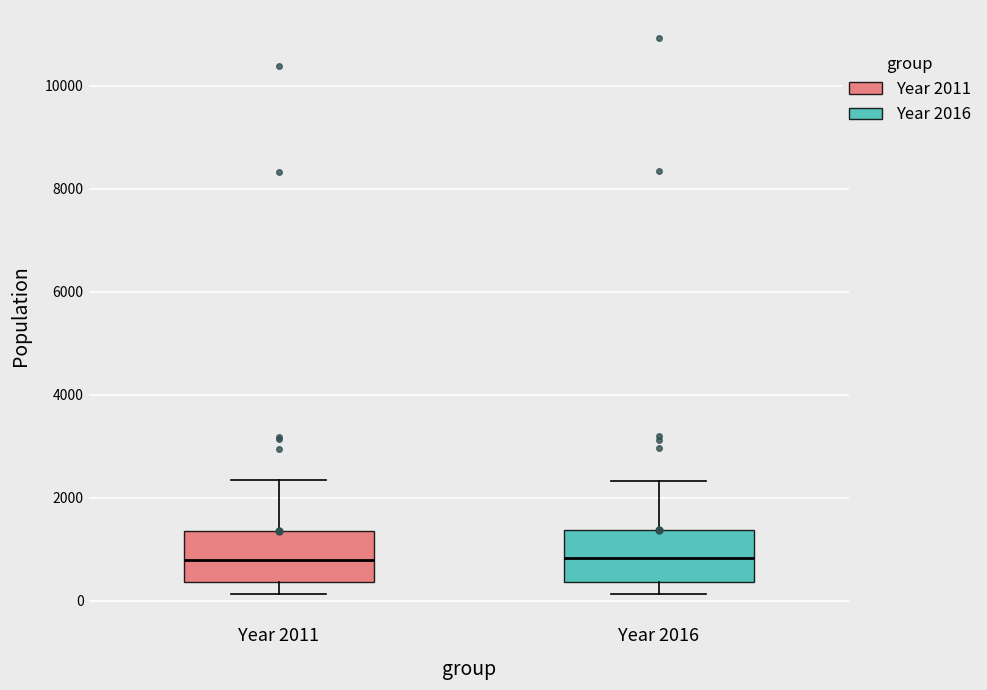

Reading left to right, read every box against the y-axis: the position of its median line, the range the box covers, and the ends of its whiskers. The values are not printed on the chart, so give them approximately, as read against the axis.

Year 2011: median 800, box 400 to 1400, whiskers 200 to 2400
Year 2016: median 800, box 400 to 1400, whiskers 200 to 2400